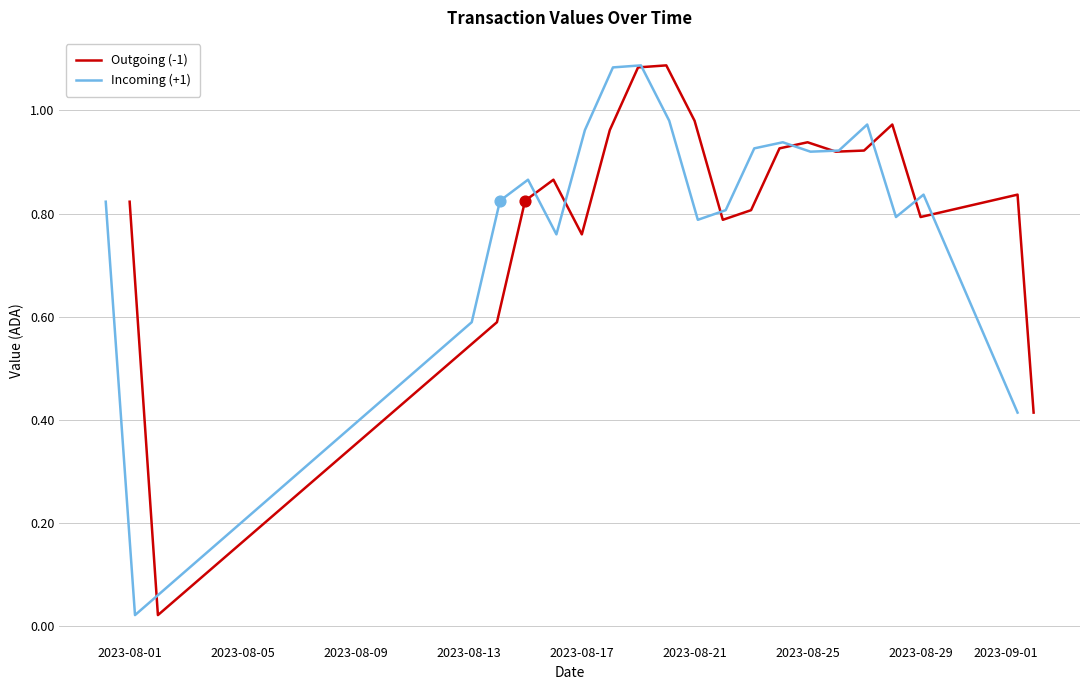

Which series has the largest Y range (max minus min)?

Outgoing (-1)